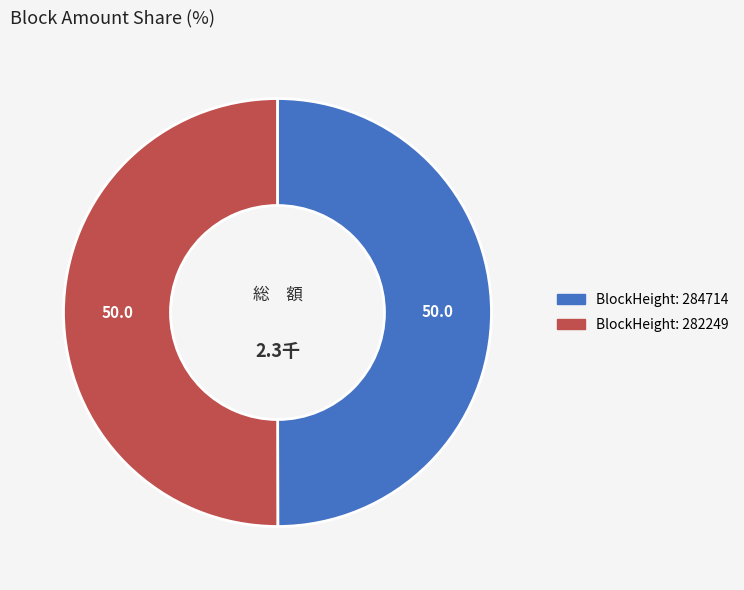

How many segments does this pie chart have?

2